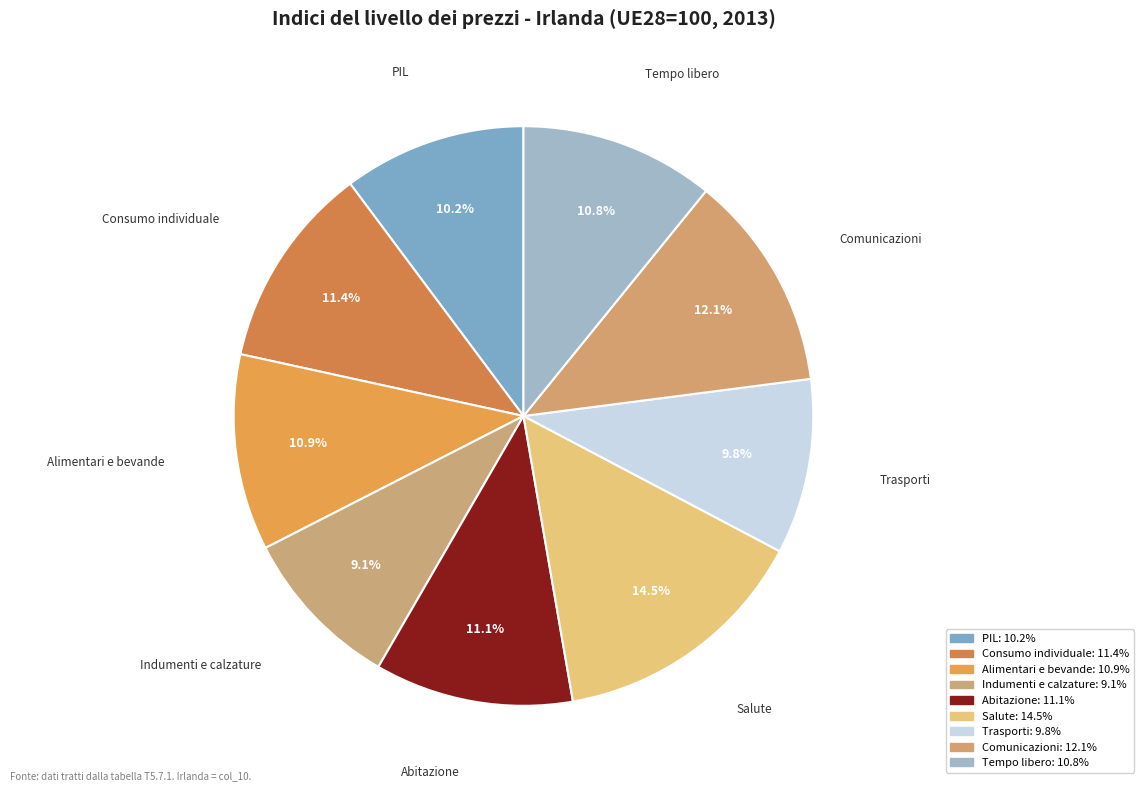

Count the number of slices in the pie.

9